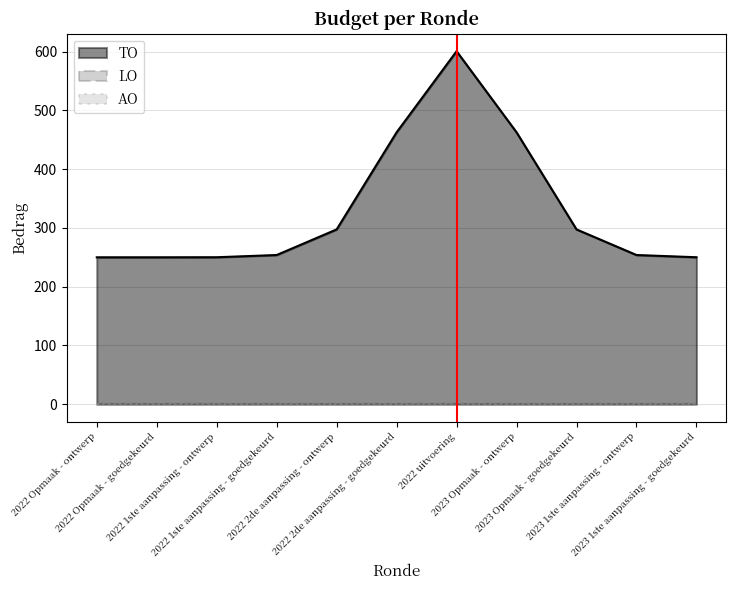

What is the maximum value for TO?

600.7